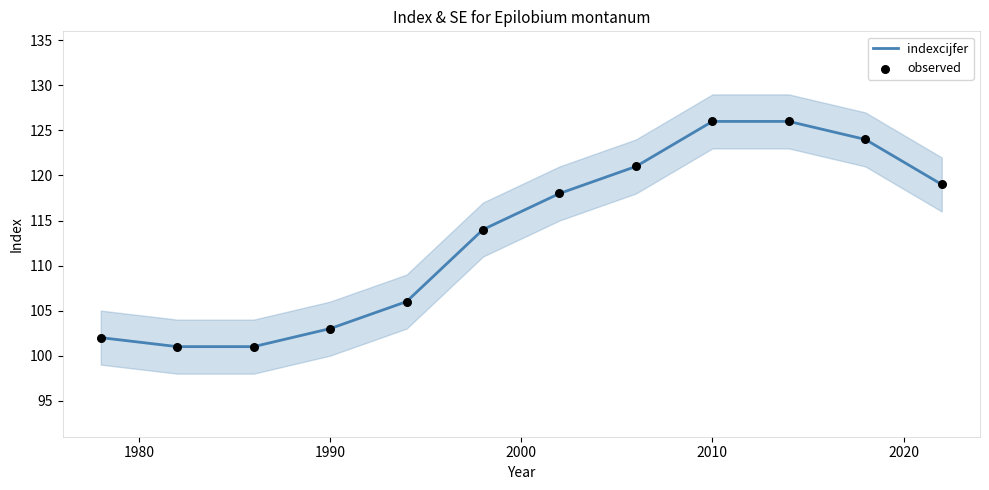

The indexcijfer series shows 22 at 1990. True or false?

False